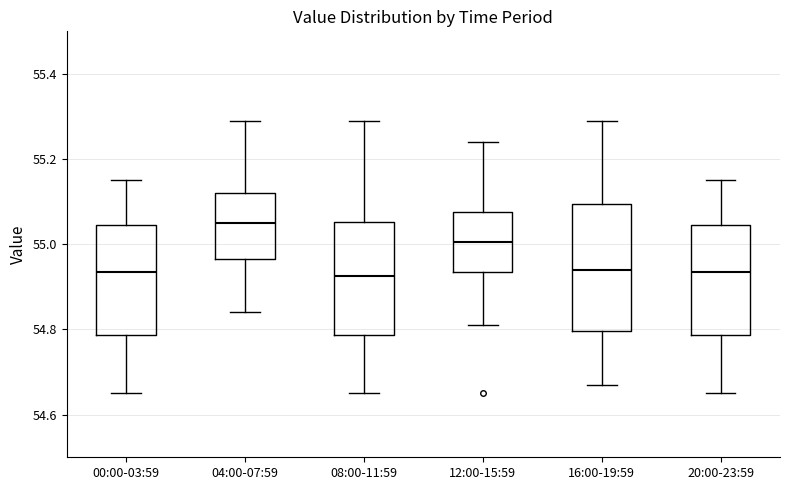

Reading left to right, read every box against the y-axis: the position of its median line, the range the box covers, and the ends of its whiskers. The values are not printed on the chart, so give them approximately, as read against the axis.

00:00-03:59: median 54.94, box 54.78 to 55.04, whiskers 54.66 to 55.16
04:00-07:59: median 55.06, box 54.96 to 55.12, whiskers 54.84 to 55.30
08:00-11:59: median 54.92, box 54.78 to 55.06, whiskers 54.66 to 55.30
12:00-15:59: median 55.00, box 54.94 to 55.08, whiskers 54.82 to 55.24
16:00-19:59: median 54.94, box 54.80 to 55.10, whiskers 54.68 to 55.30
20:00-23:59: median 54.94, box 54.78 to 55.04, whiskers 54.66 to 55.16